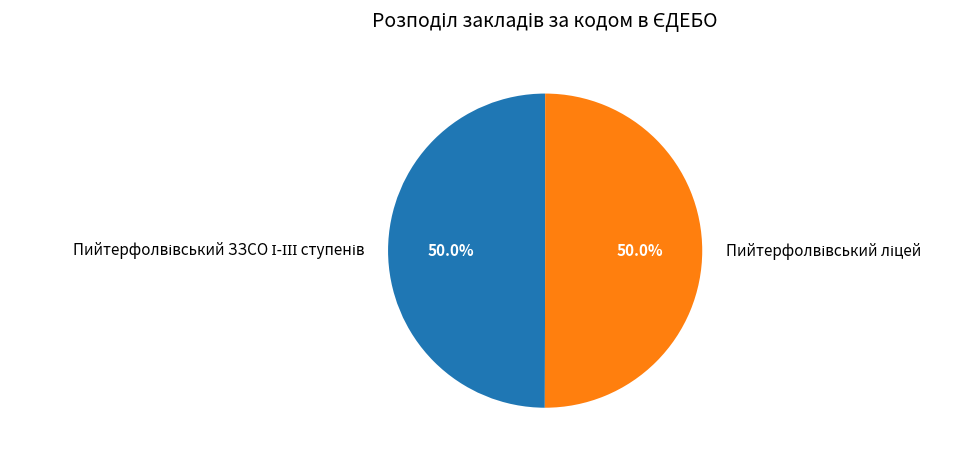

Does Пийтерфолвівський ліцей account for over 50% of the chart?

Yes